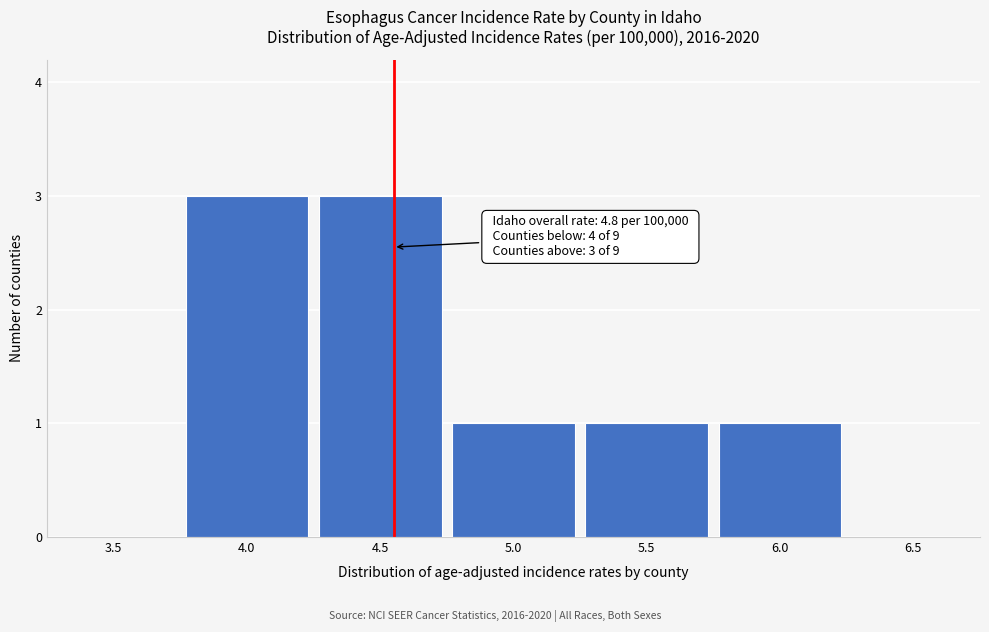

Reading right to left, what are all the values shown in this chart?

6.5=0	6.0=1	5.5=1	5.0=1	4.5=3	4.0=3	3.5=0